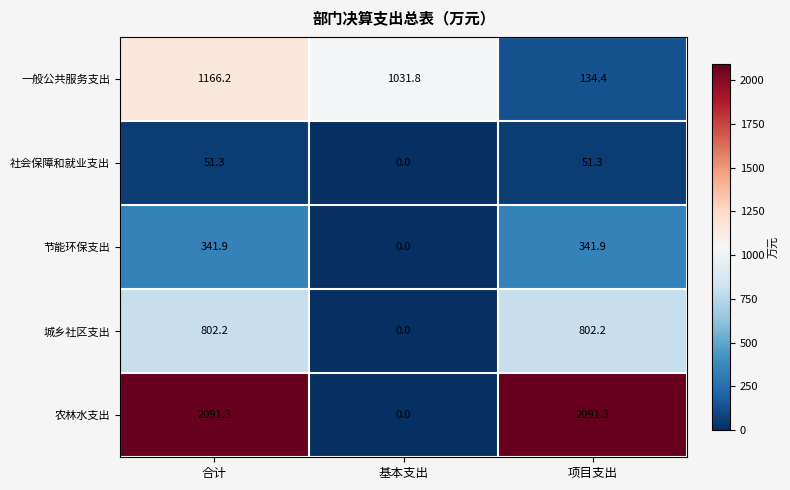

What is the maximum value shown in the chart?

2091.3